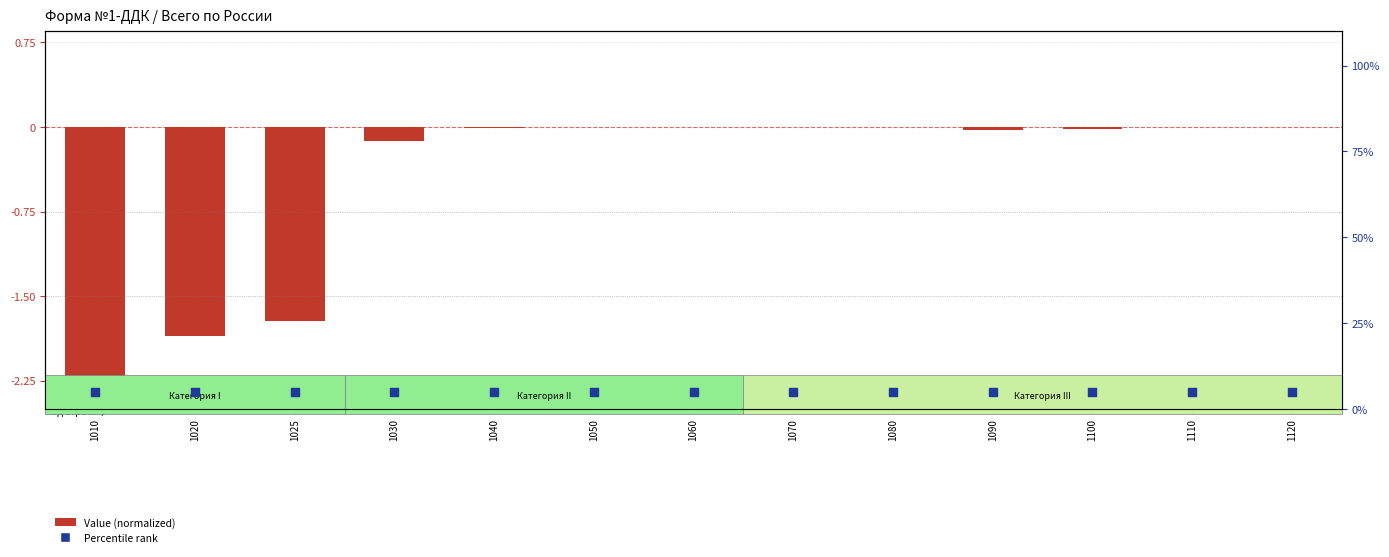

What is the total value across all series at 1100?

5.0